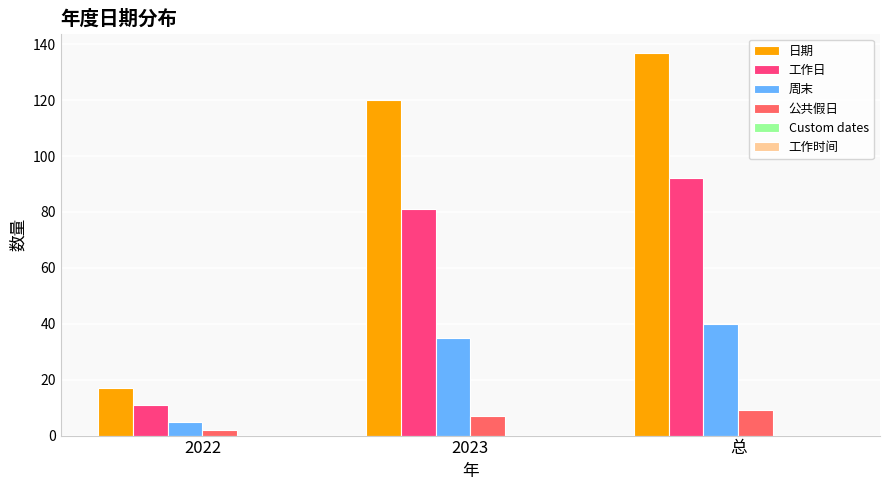

What is the difference between the maximum and minimum values in the 工作日 series?

81